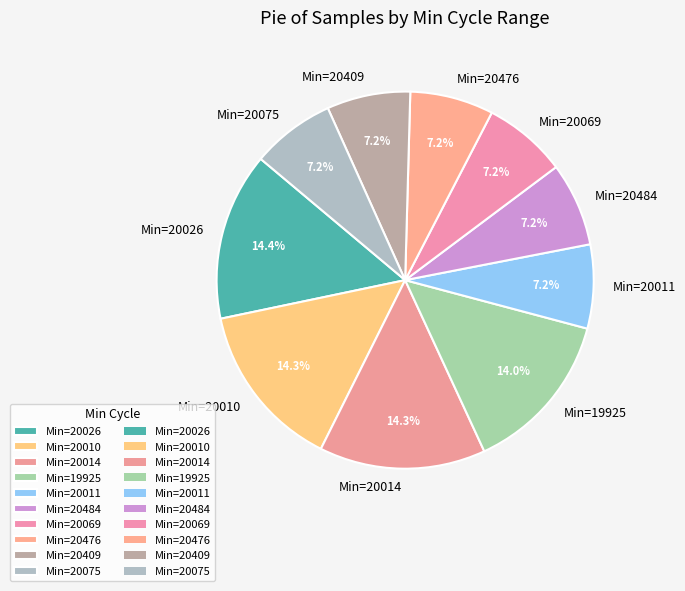

How much of the chart is everything except Min=20014?

85.7%